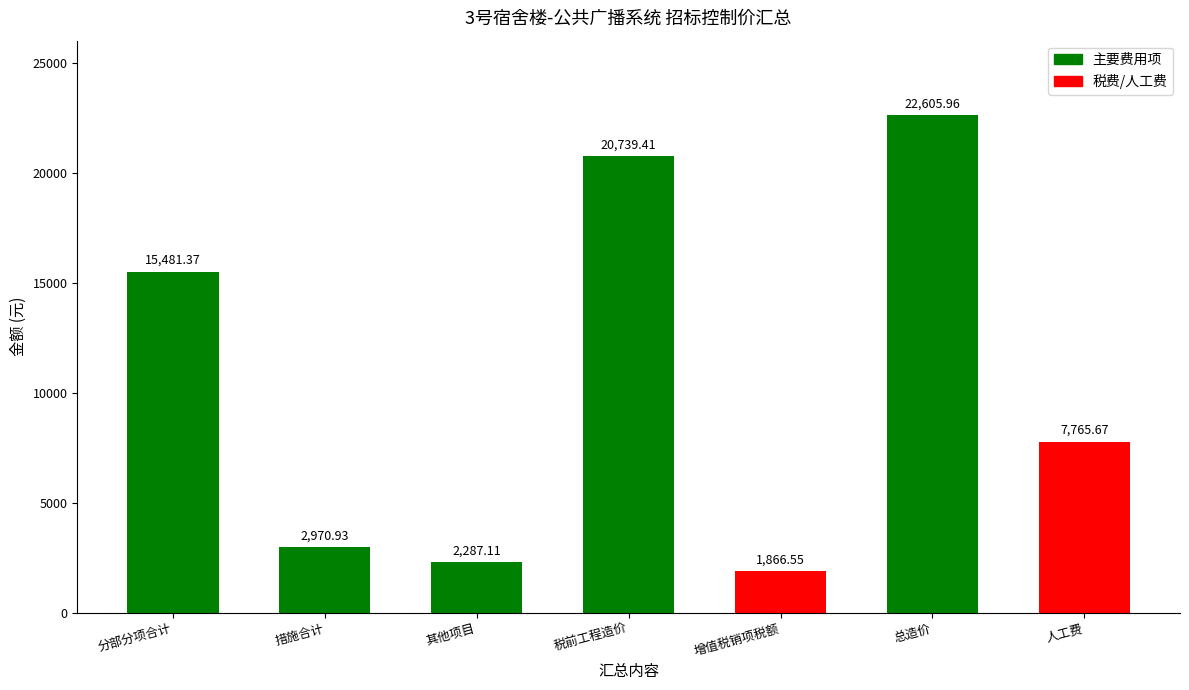

What is the label of the 4th bar from the left?

税前工程造价